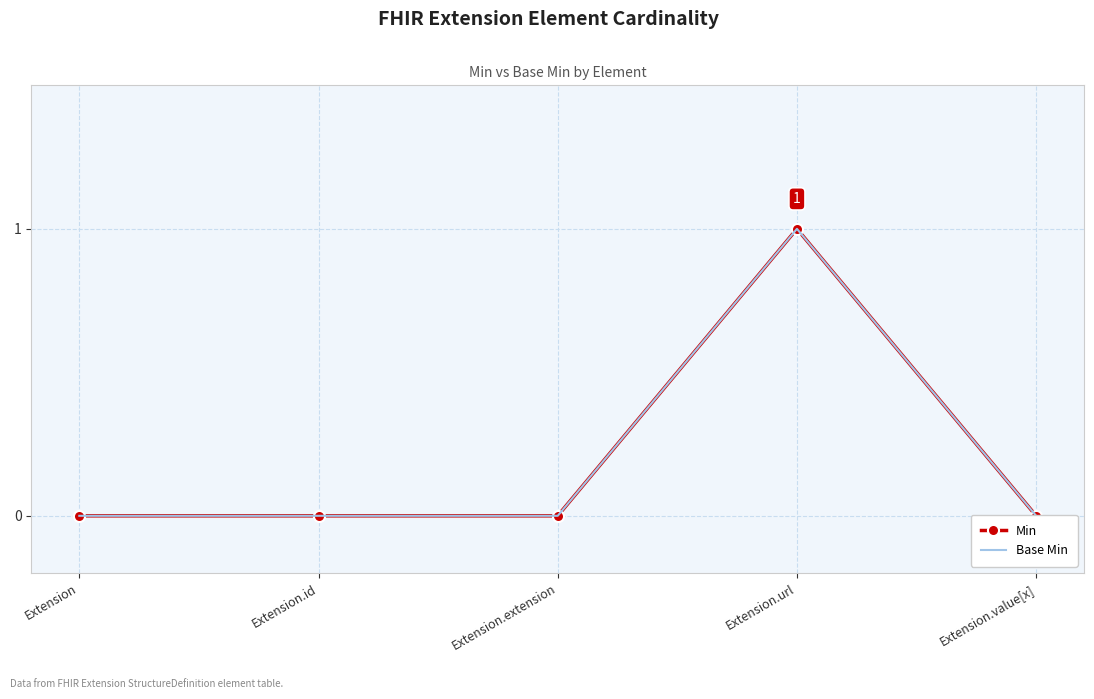

How many distinct data groups are displayed?

2